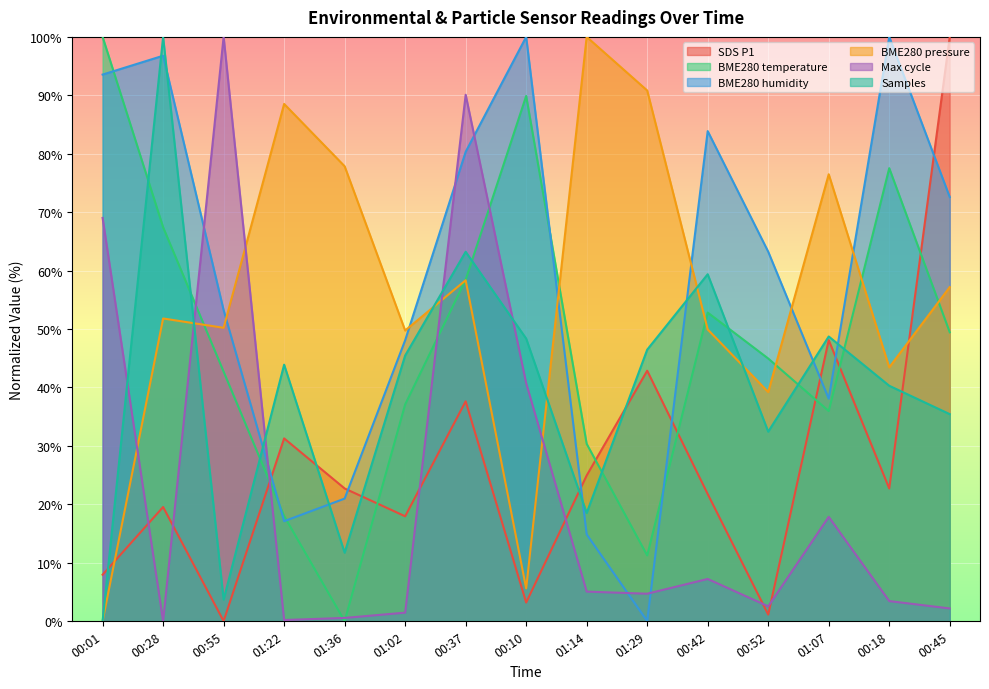

The value of Max_cycle_norm at 01:36 is 0.8. True or false?

False